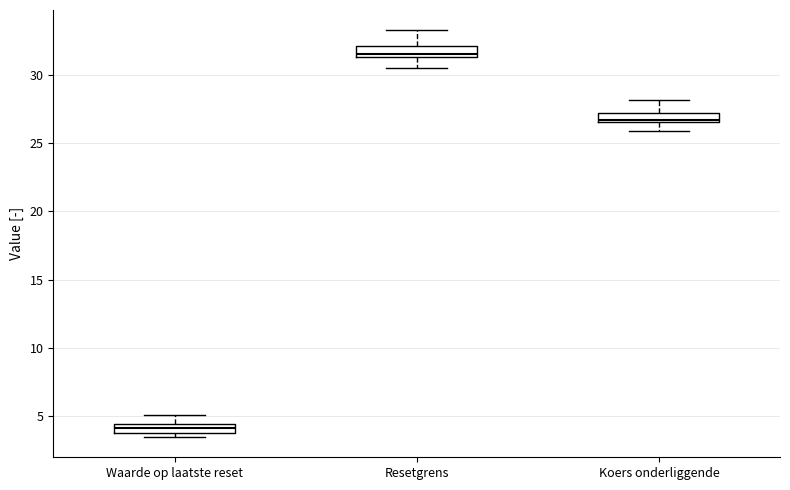

Which box's median line is the highest?

Resetgrens